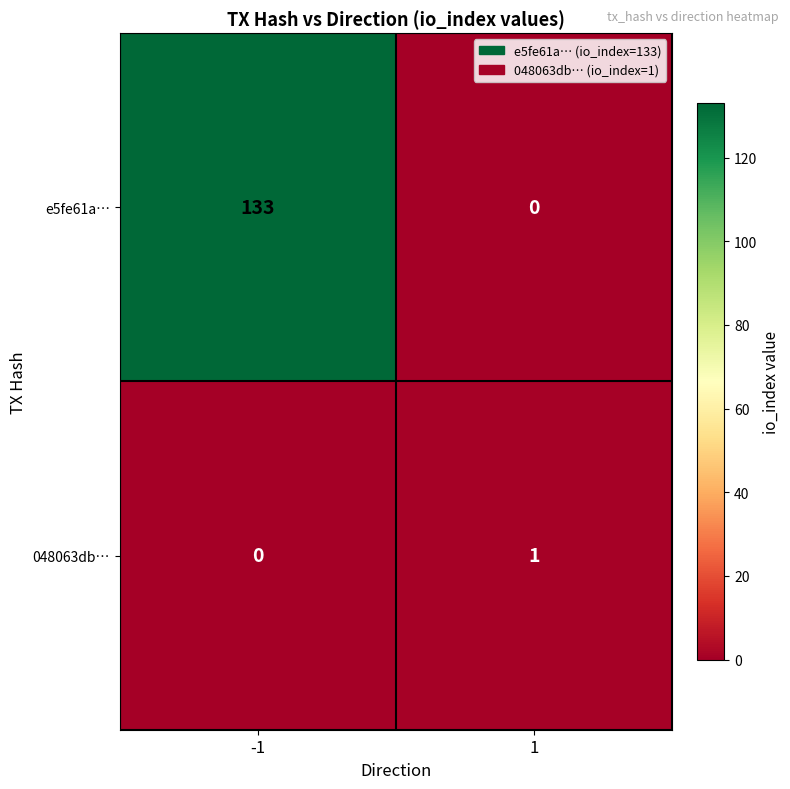

Reading left to right, transcribe all the data shown in this chart.

e5fe61a…: 133	0
048063db…: 0	1